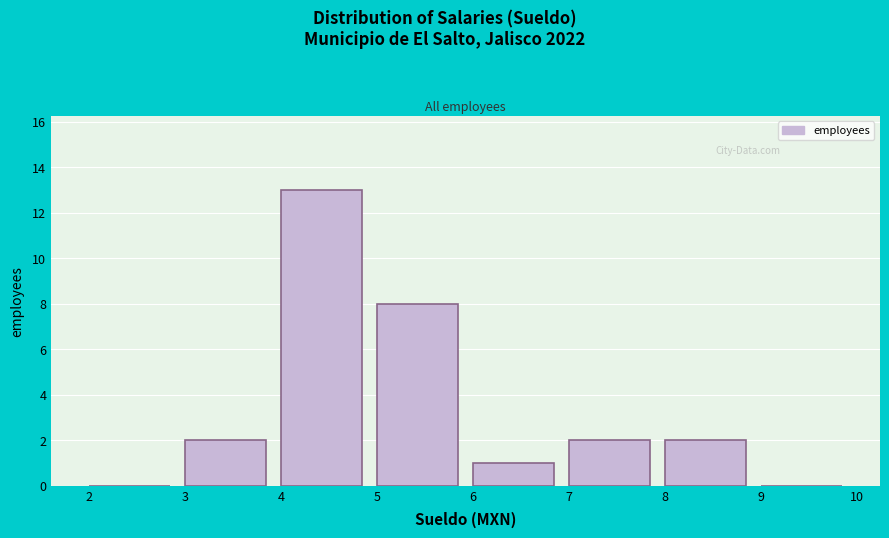

Reading right to left, extract all data points from this chart.

9=0	8=2	7=2	6=1	5=8	4=13	3=2	2=0